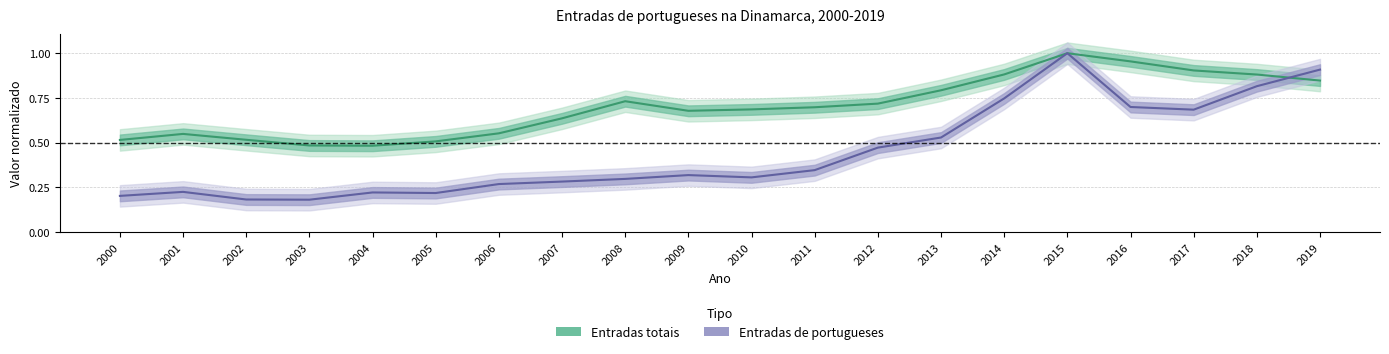

Which series has the largest total across all categories?

Entradas totais